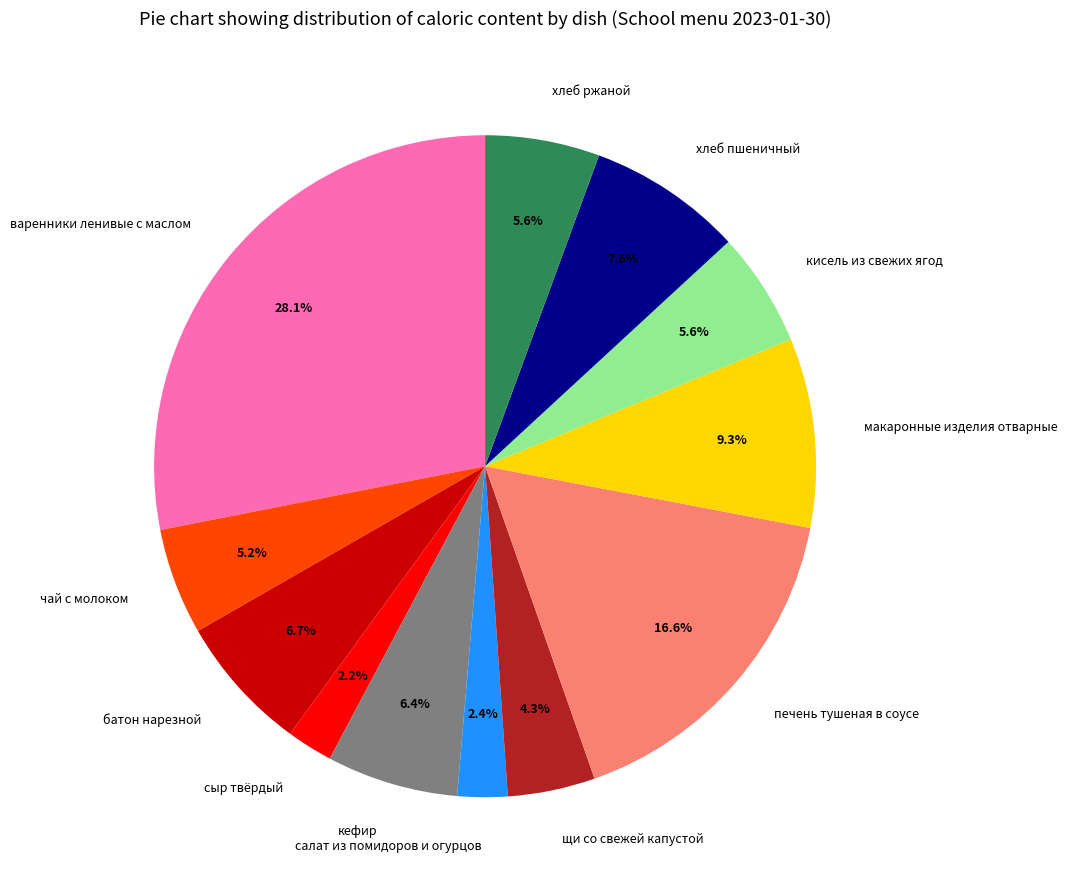

How many slices are in this pie chart?

12